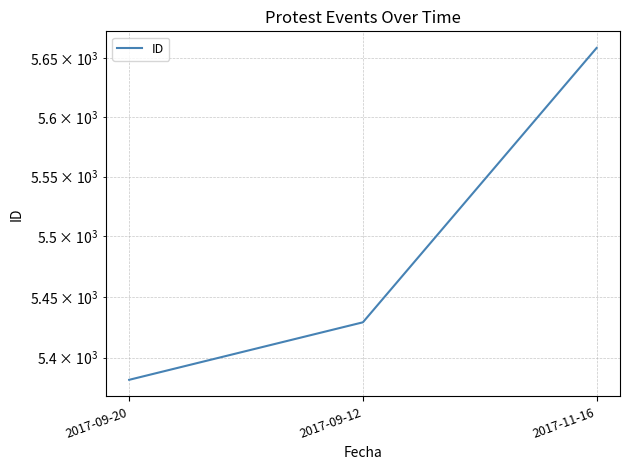

The value at 2017-11-16 is 8729. True or false?

False